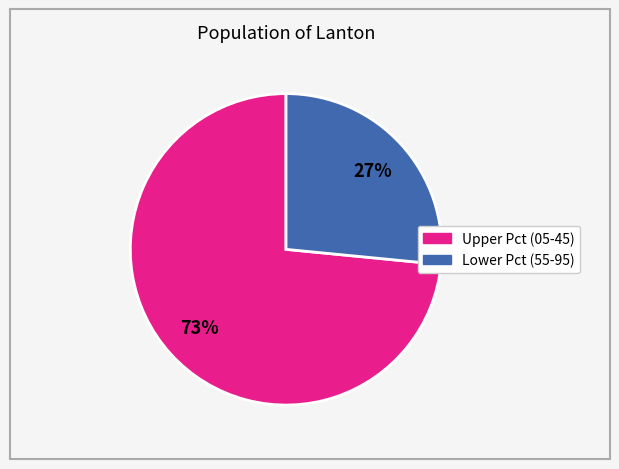

Is there any slice that represents more than half of the pie?

Yes